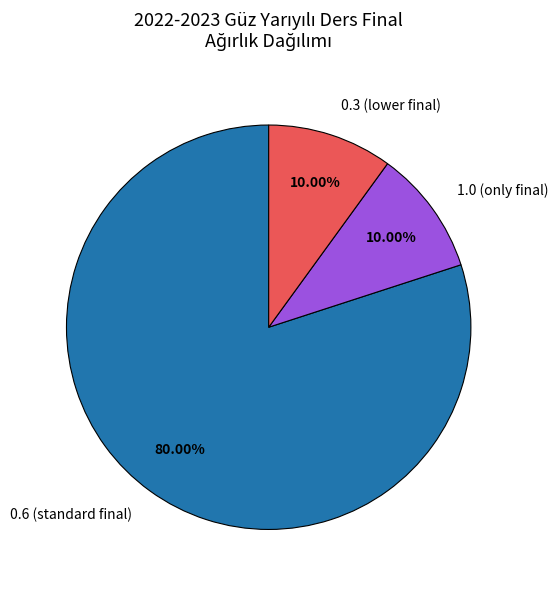

To the nearest percent, what is the difference between the largest and smallest slice percentages?

70%